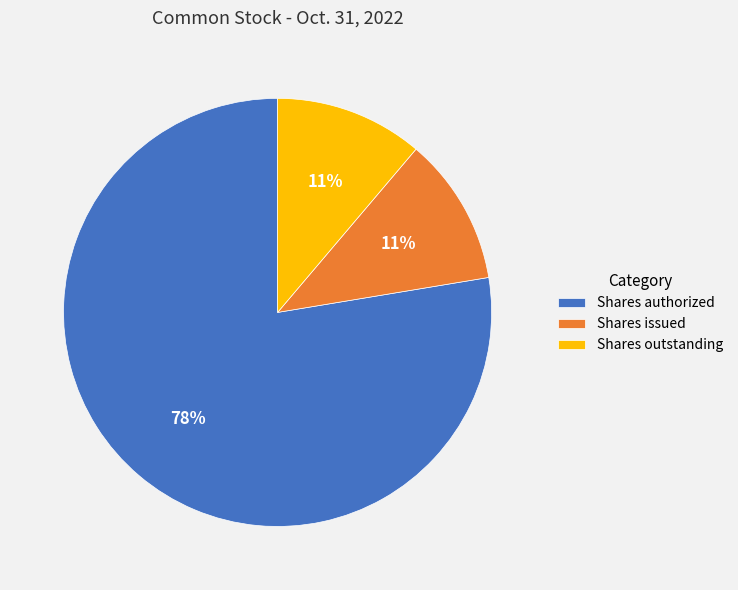

Do Shares issued and Shares outstanding together represent more than half of the pie?

No